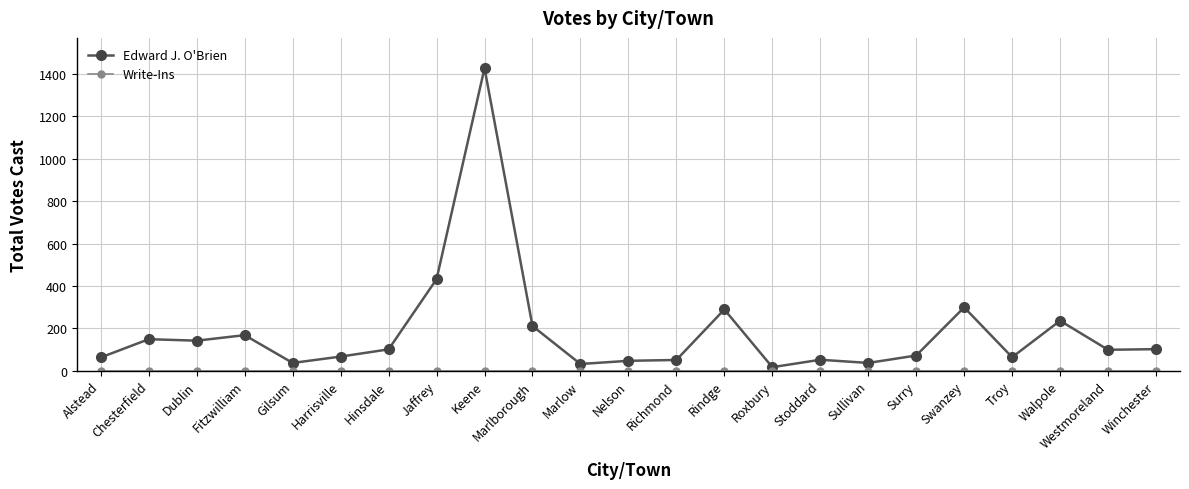

What is the sum of all Edward J. O'Brien values?

4194